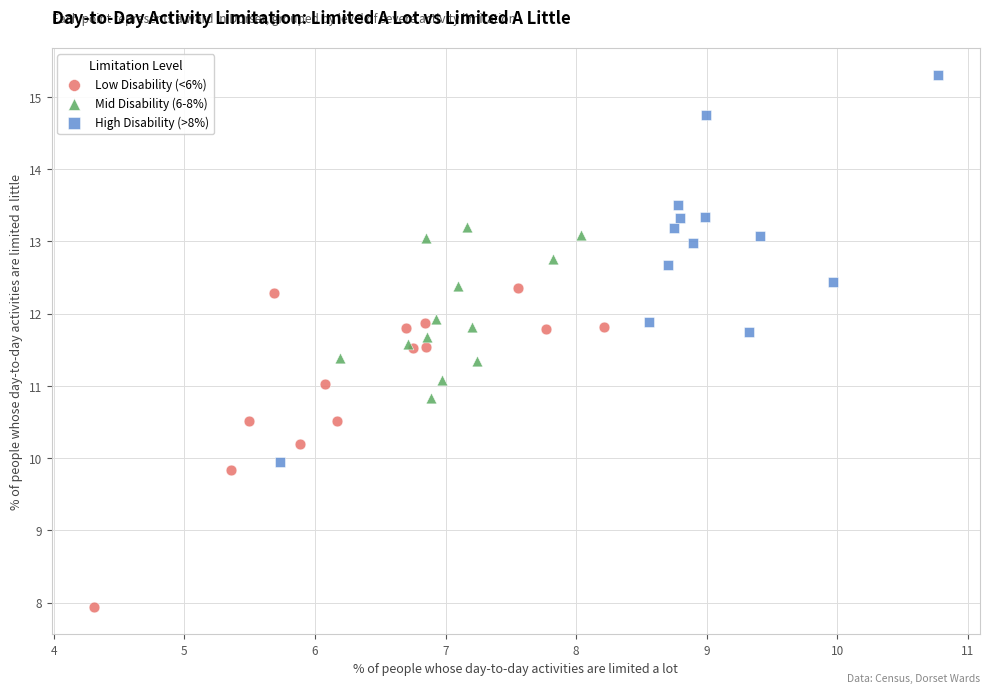

Which series has the widest spread of Y values?

High Disability (>8%)